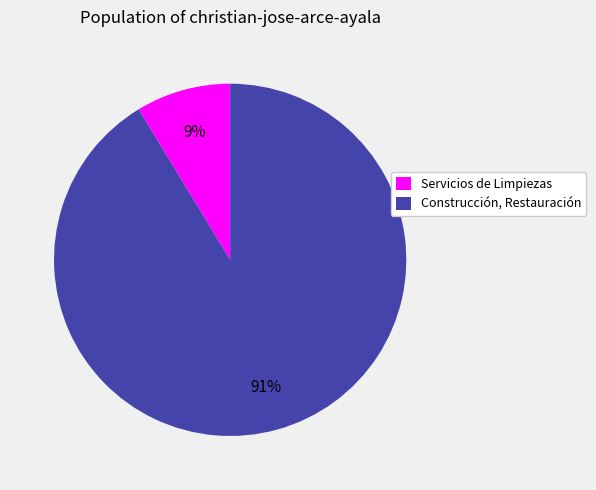

The Construcción, Restauración slice represents 91% of the pie. True or false?

True